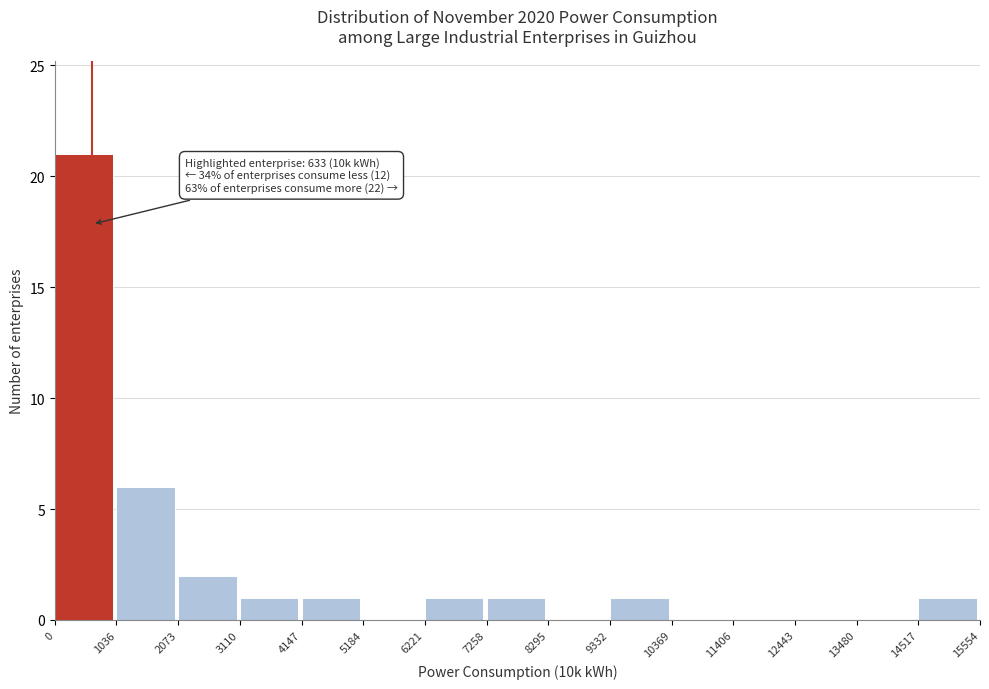

Which range on the x-axis has the tallest bar?

0 to 1036